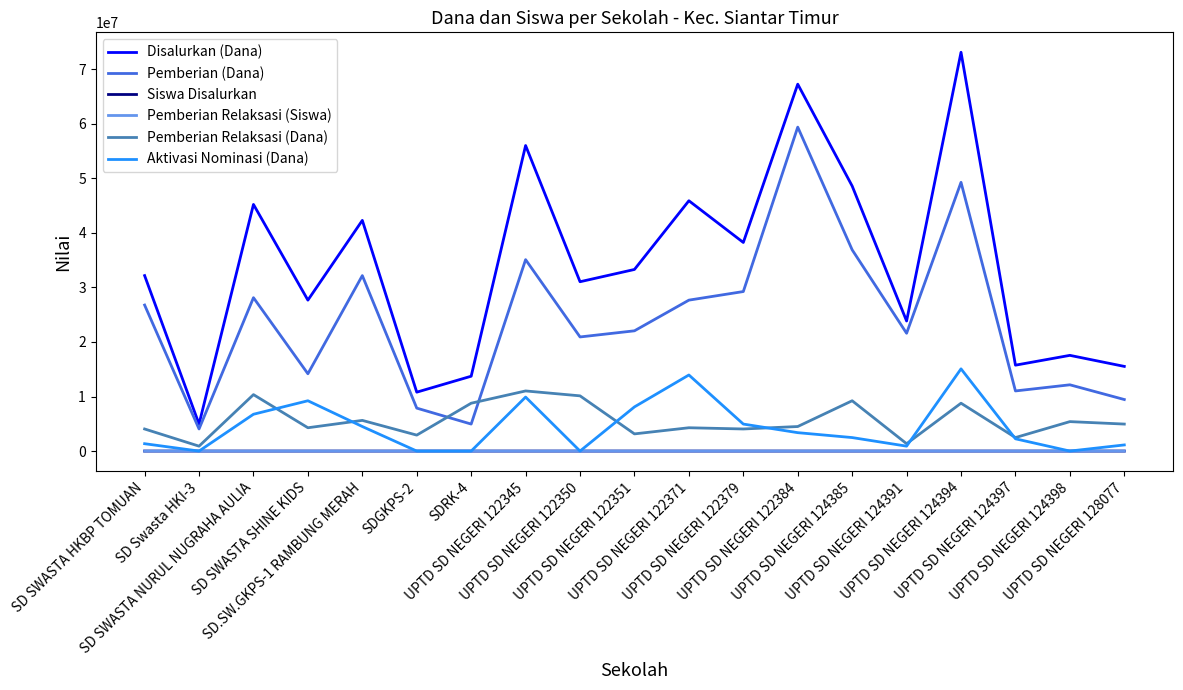

True or false: Siswa Disalurkan and Disalurkan (Dana) intersect in this chart.

False